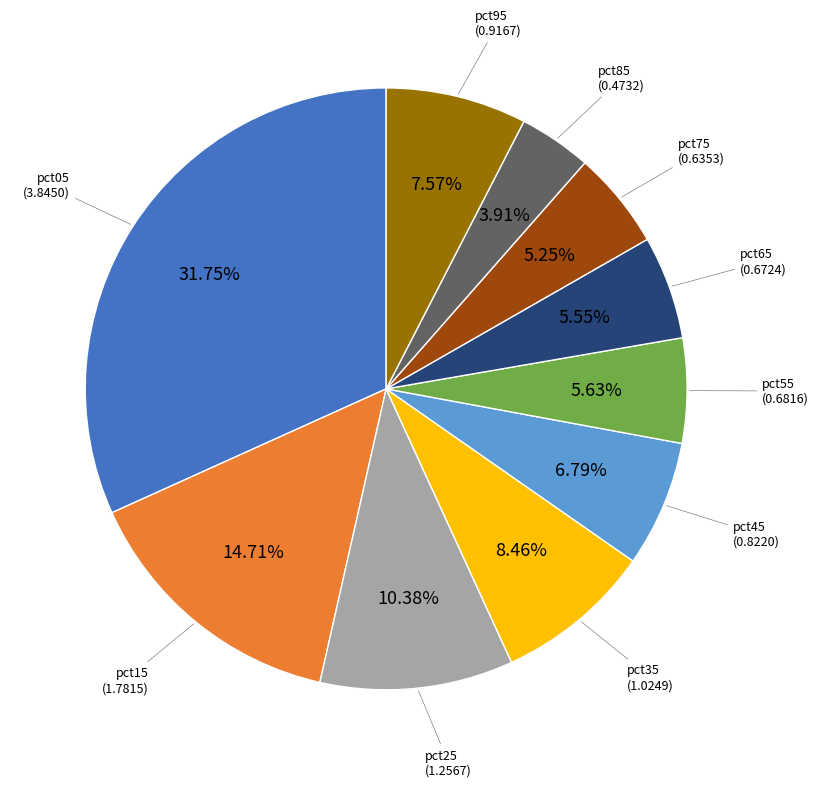

How many segments does this pie chart have?

10